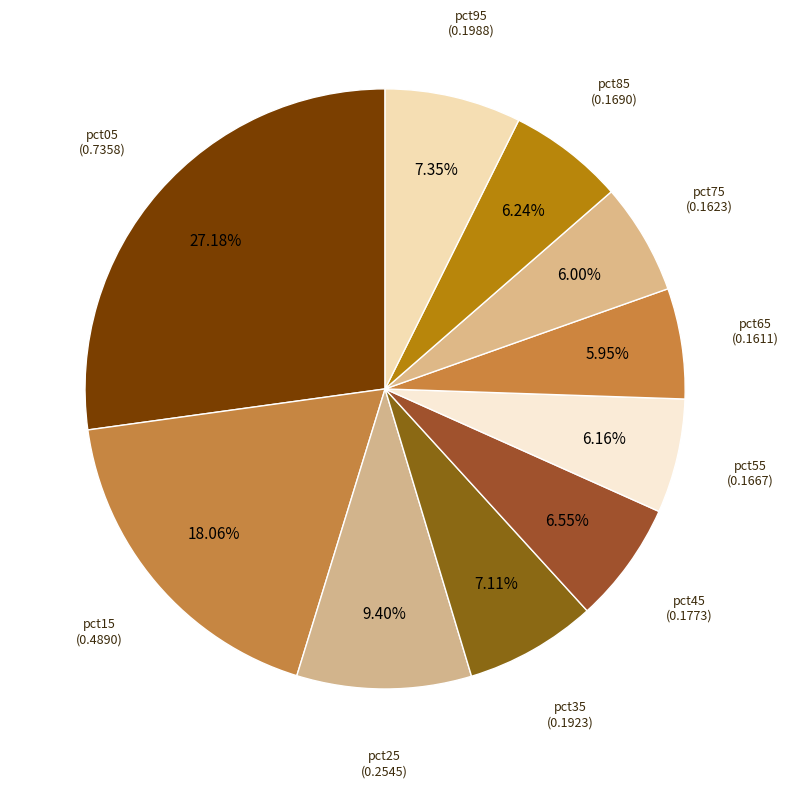

Which category has the biggest portion of the pie?

pct05